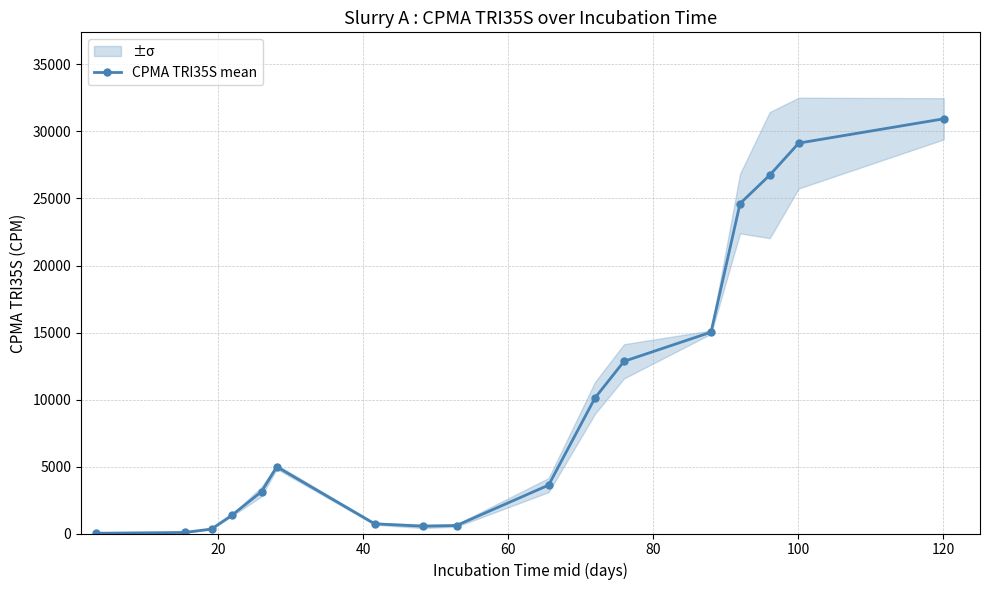

What is the value of the CPMA TRI35S mean point at the 15th from the left?

26746.0